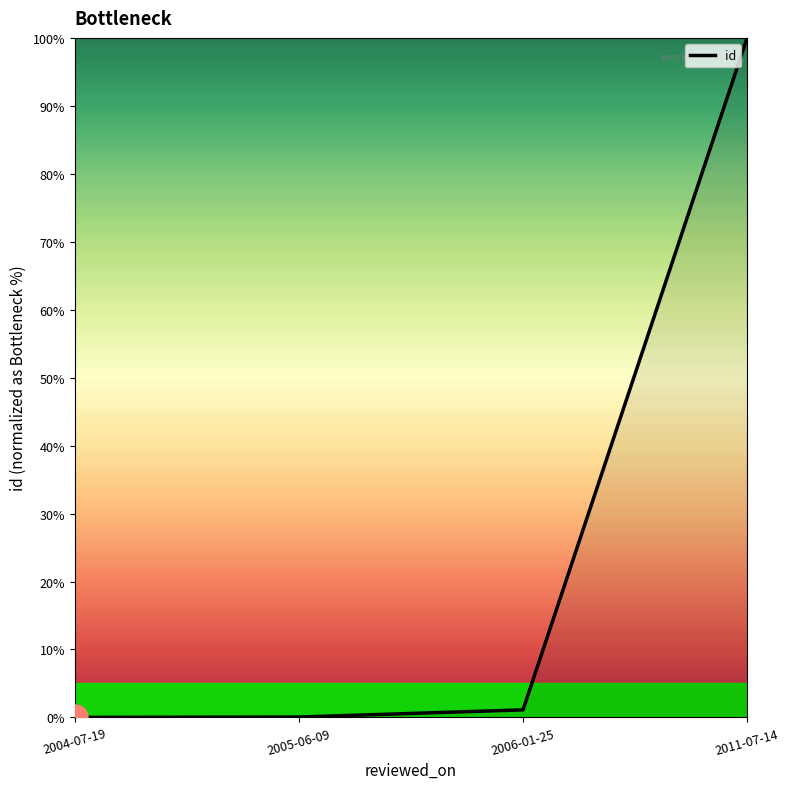

Which label corresponds to the largest value in the chart?

2011-07-14